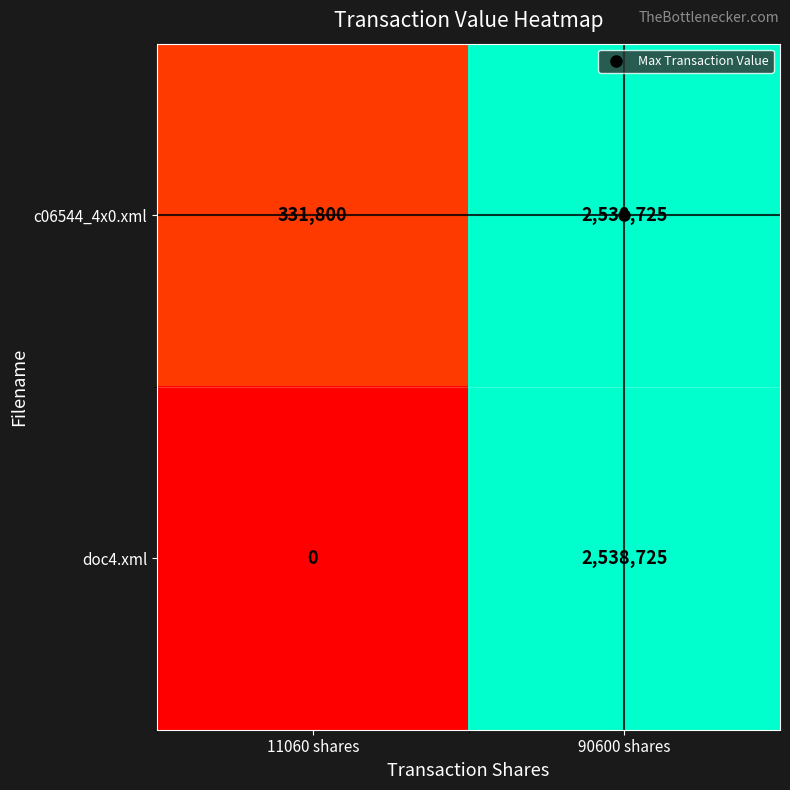

Which series changed the most between 11060 shares and 90600 shares?

doc4.xml